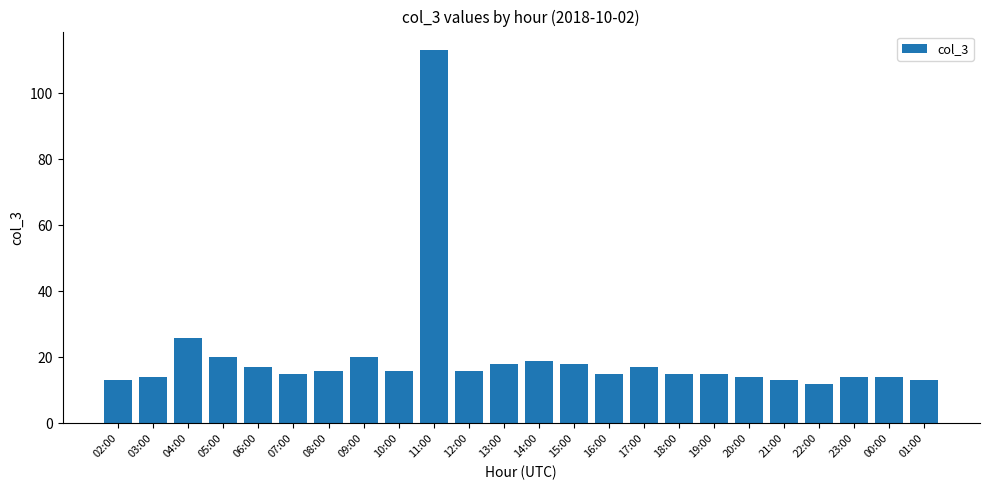

Does the chart contain any negative values?

No